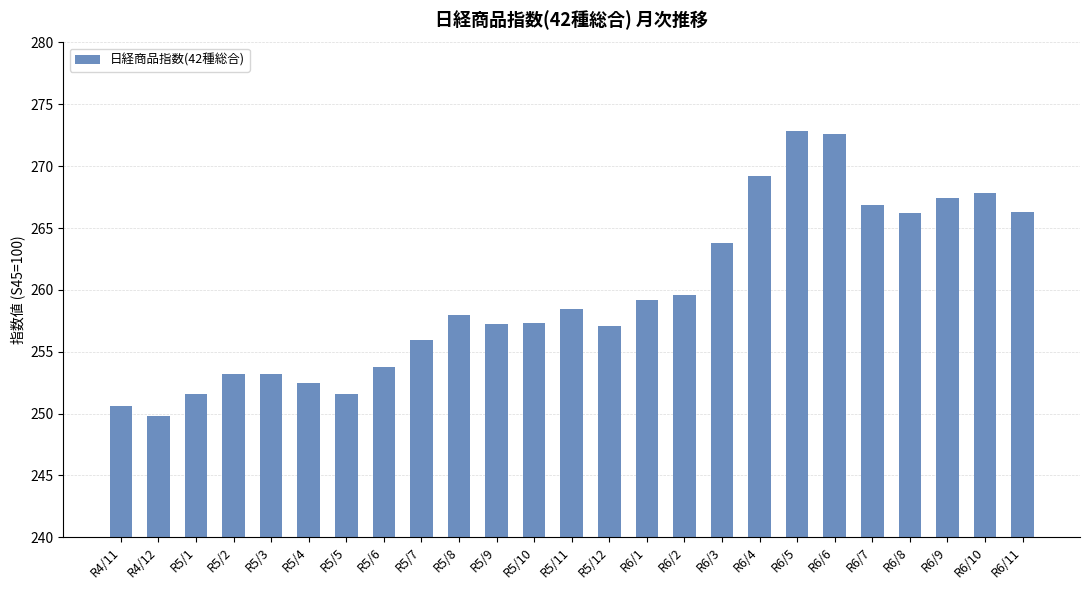

Which category has the lowest value across all series?

R4/12